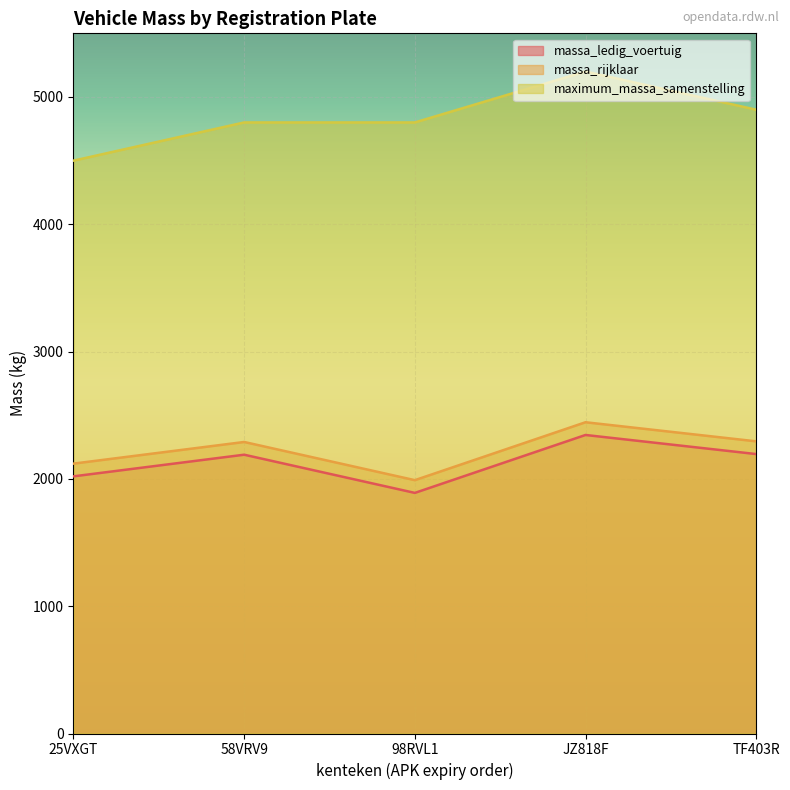

Reading right to left, extract all data points from this chart.

massa_ledig_voertuig: 2195	2345	1890	2190	2020
massa_rijklaar: 2295	2445	1990	2290	2120
maximum_massa_samenstelling: 4900	5200	4800	4800	4500